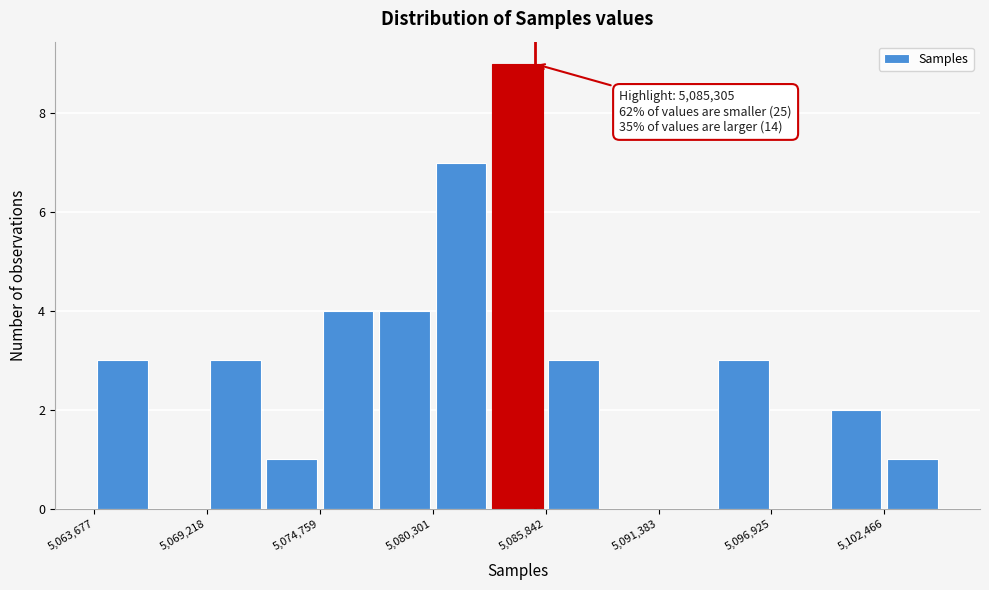

Around what value on the x-axis is the tallest bar? Give the approximate position of its centre, as read against the axis.

5084000